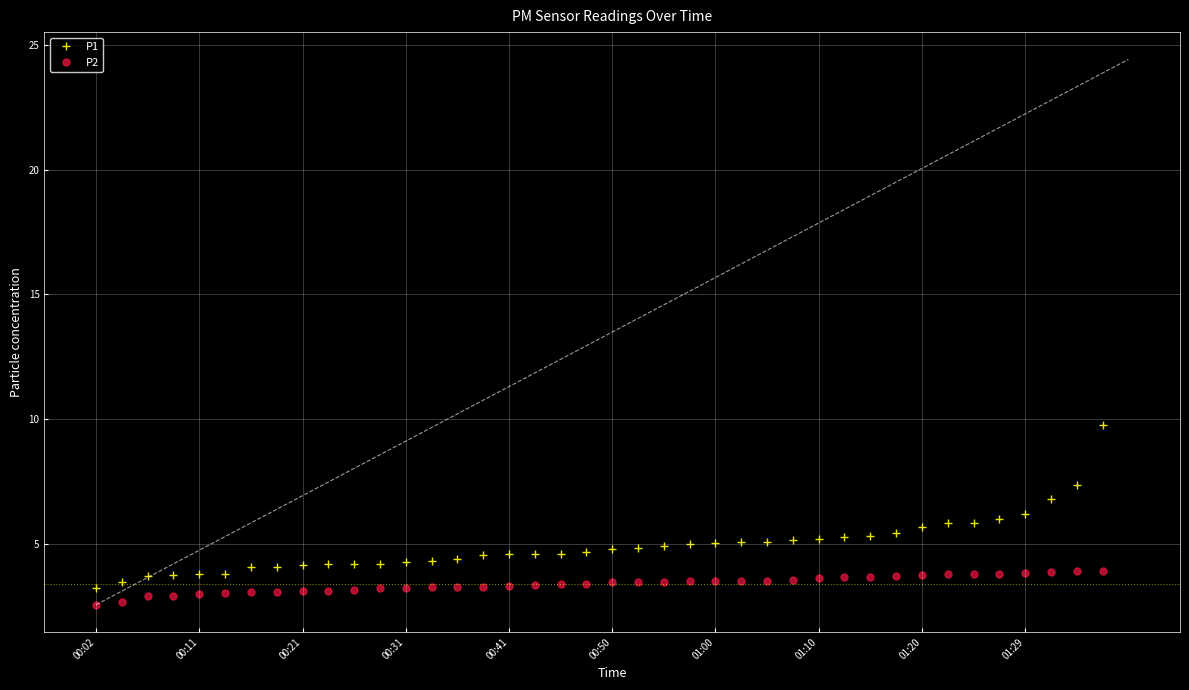

True or false: P1 and P2 cross at least once.

False